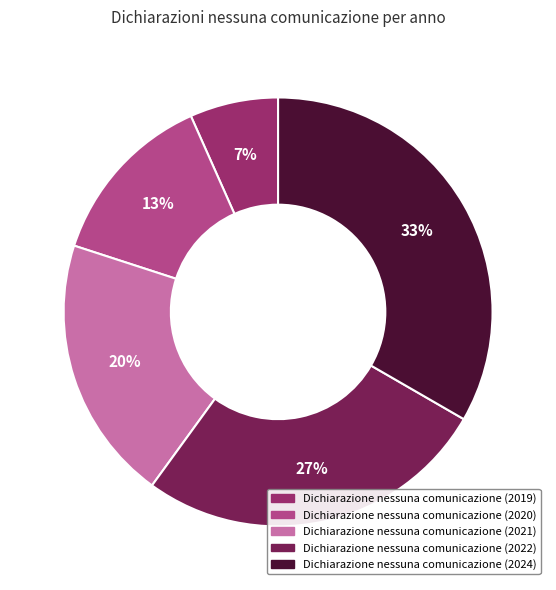

To the nearest percent, what is the average slice percentage?

20%